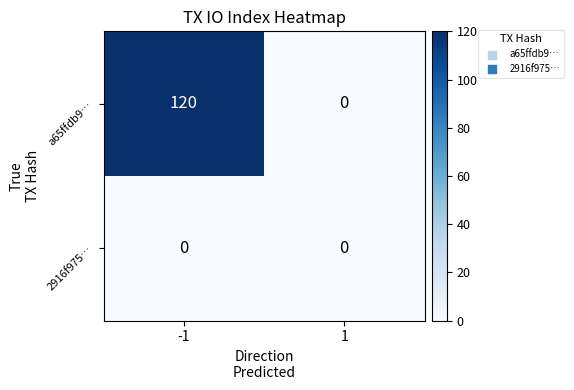

The value of a65ffdb9… at -1 is 120. True or false?

True